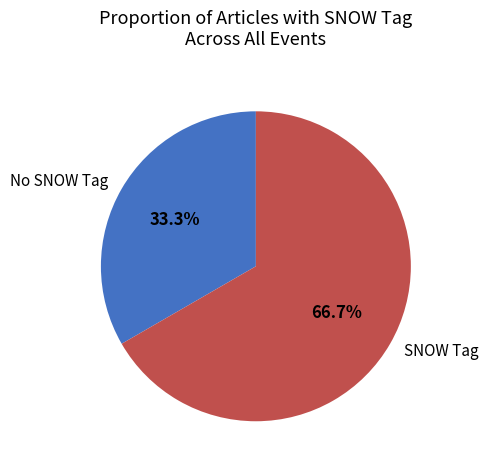

Do No SNOW Tag and SNOW Tag together represent more than half of the pie?

Yes